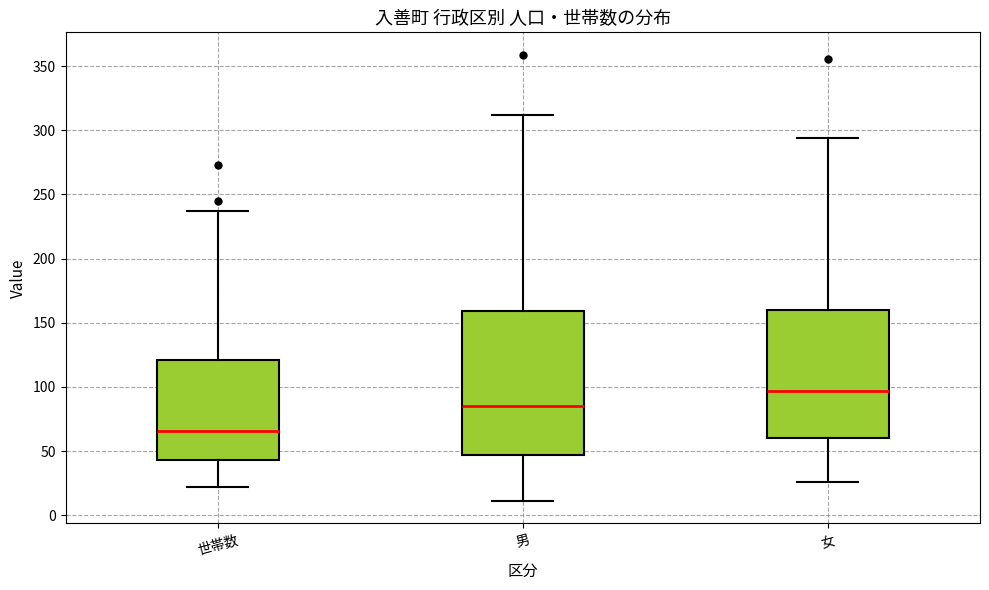

Reading left to right, read every box against the y-axis: the position of its median line, the range the box covers, and the ends of its whiskers. The values are not printed on the chart, so give them approximately, as read against the axis.

世帯数: median 65, box 45 to 120, whiskers 20 to 235
男: median 85, box 45 to 160, whiskers 10 to 310
女: median 95, box 60 to 160, whiskers 25 to 295